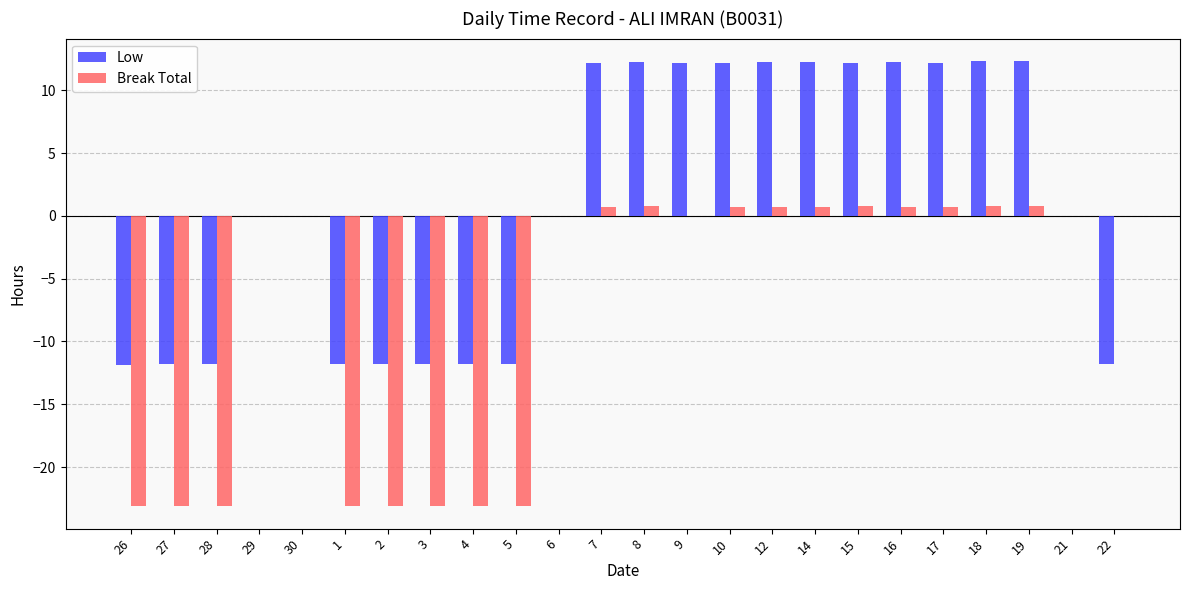

What is the total value across all series at 9?

12.2